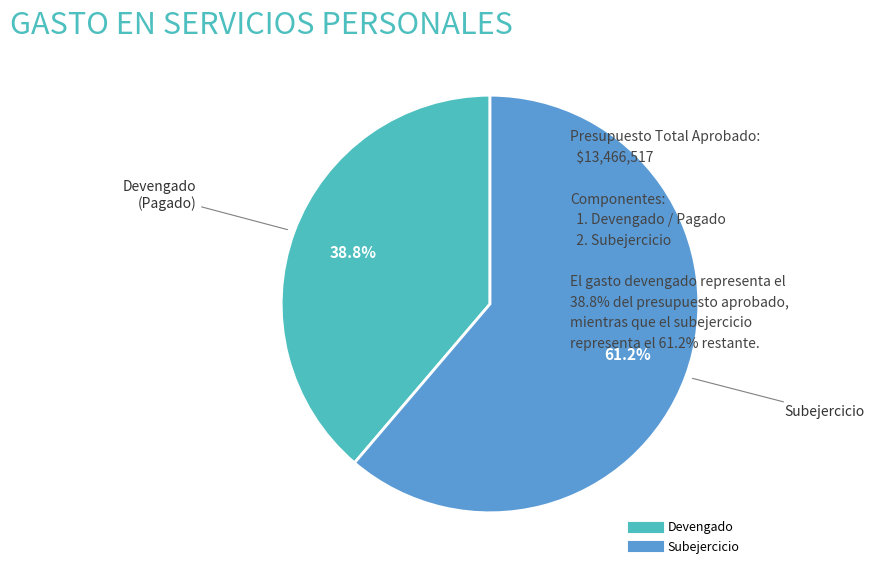

Which has a higher value, Subejercicio or Devengado?

Subejercicio